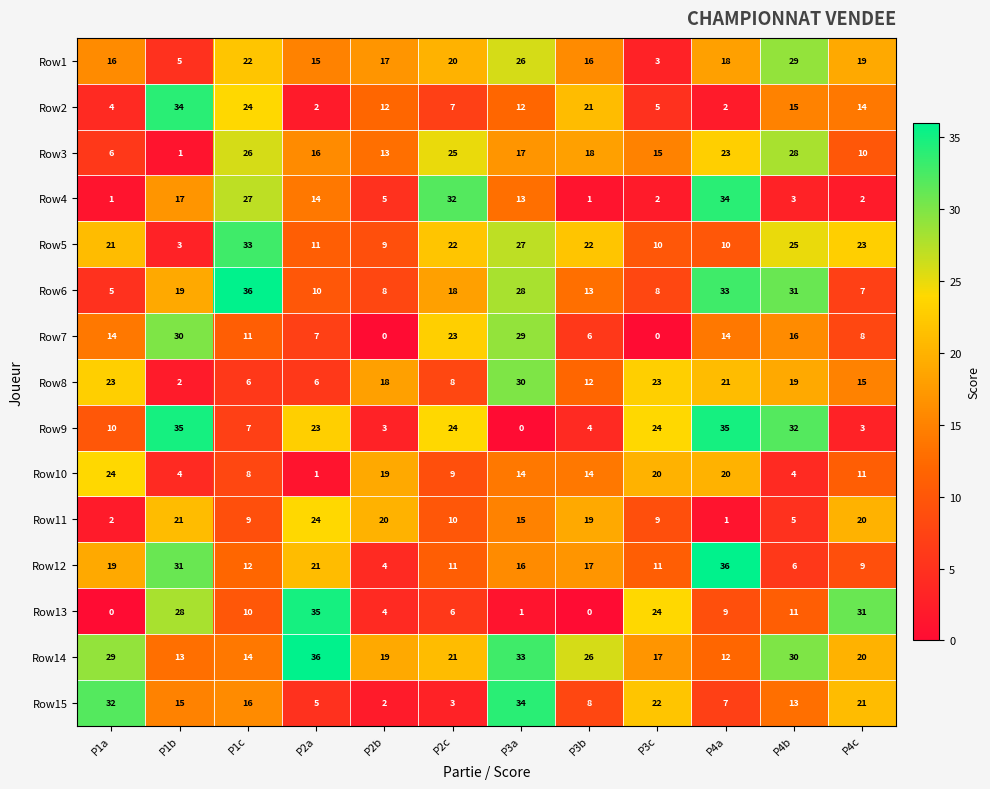

Between P1a and P2c, which series saw the biggest shift?

Row4